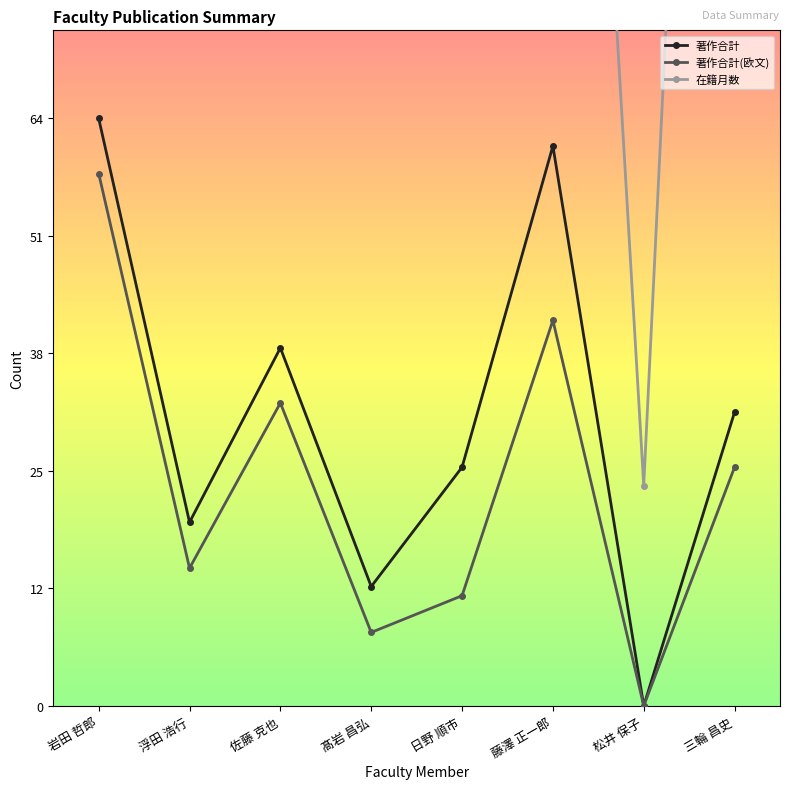

Is the value of 著作合計 at 岩田 哲郎 greater than the value of 在籍月数 at 三輪 昌史?

No